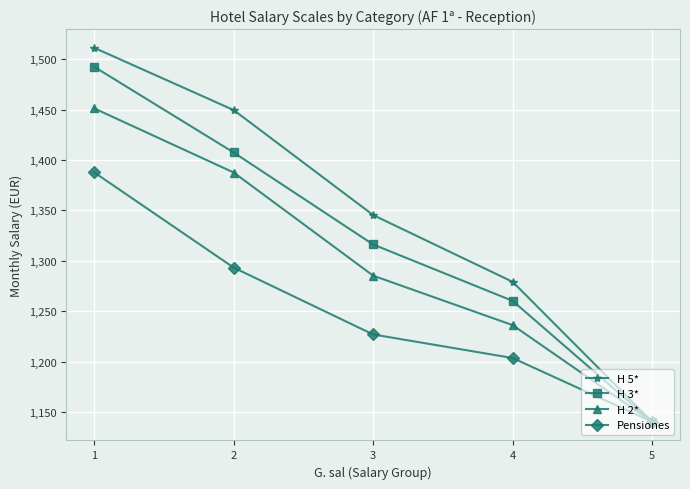

At which label does H 5* first exceed 1345?

1